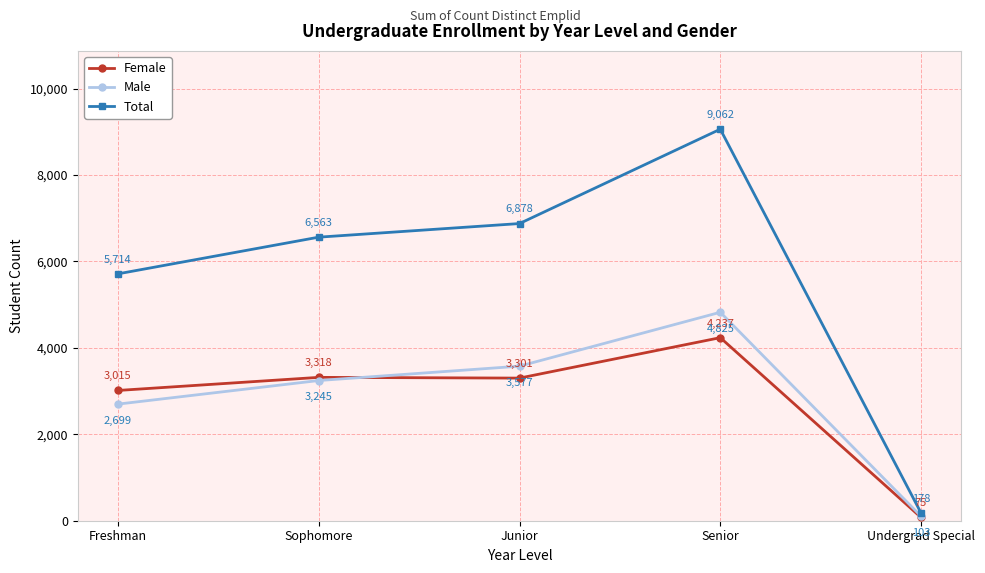

At which category is the sum across all series the highest?

Senior